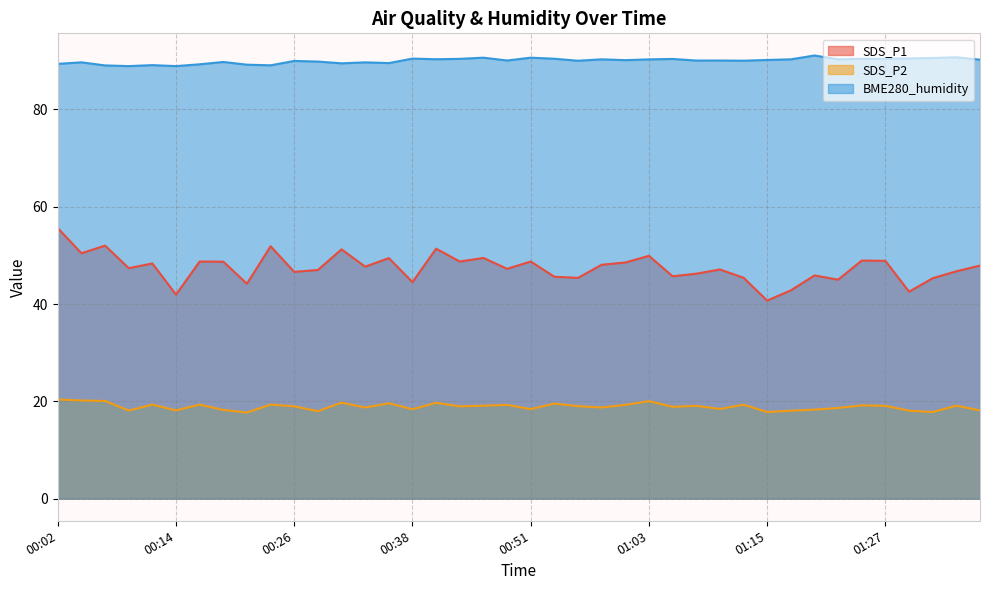

How many data points in SDS_P1 are above 47?

23